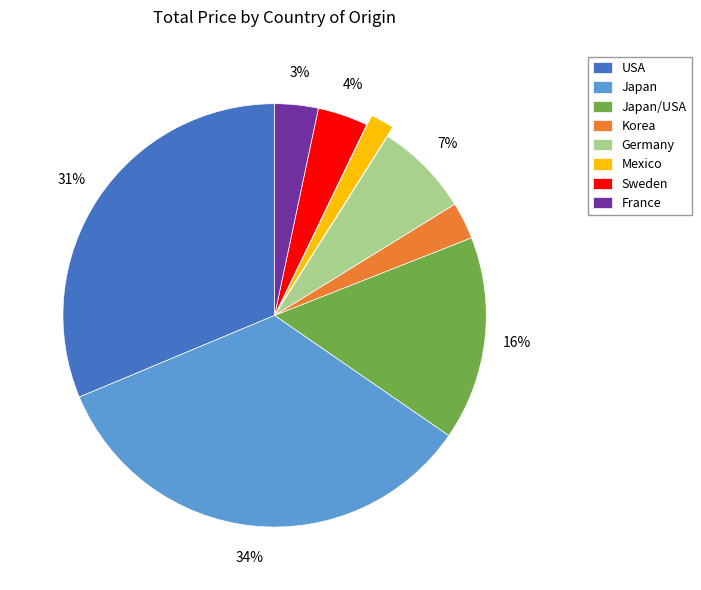

Is the sum of Sweden and Mexico greater than half?

No